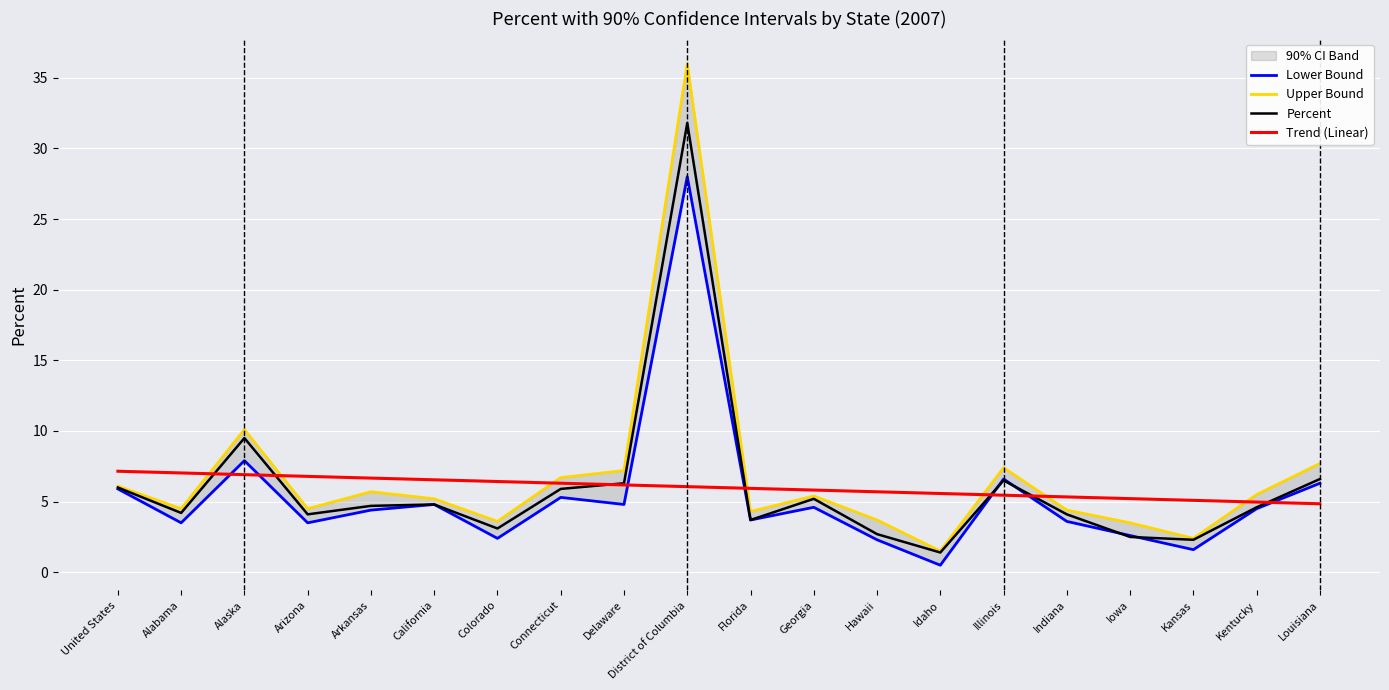

True or false: Trend (Linear) has more than 1 points higher than both neighbors.

False